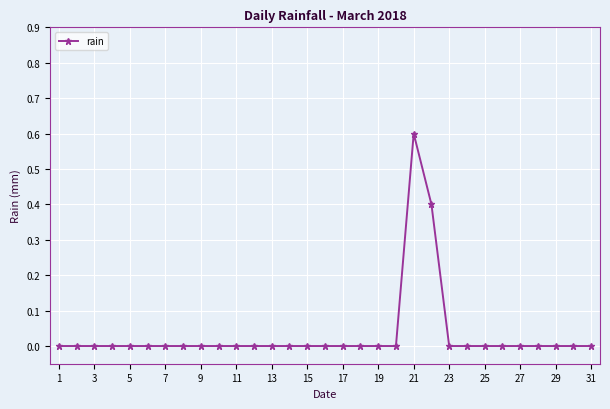

What is the difference between the maximum and minimum values?

0.6